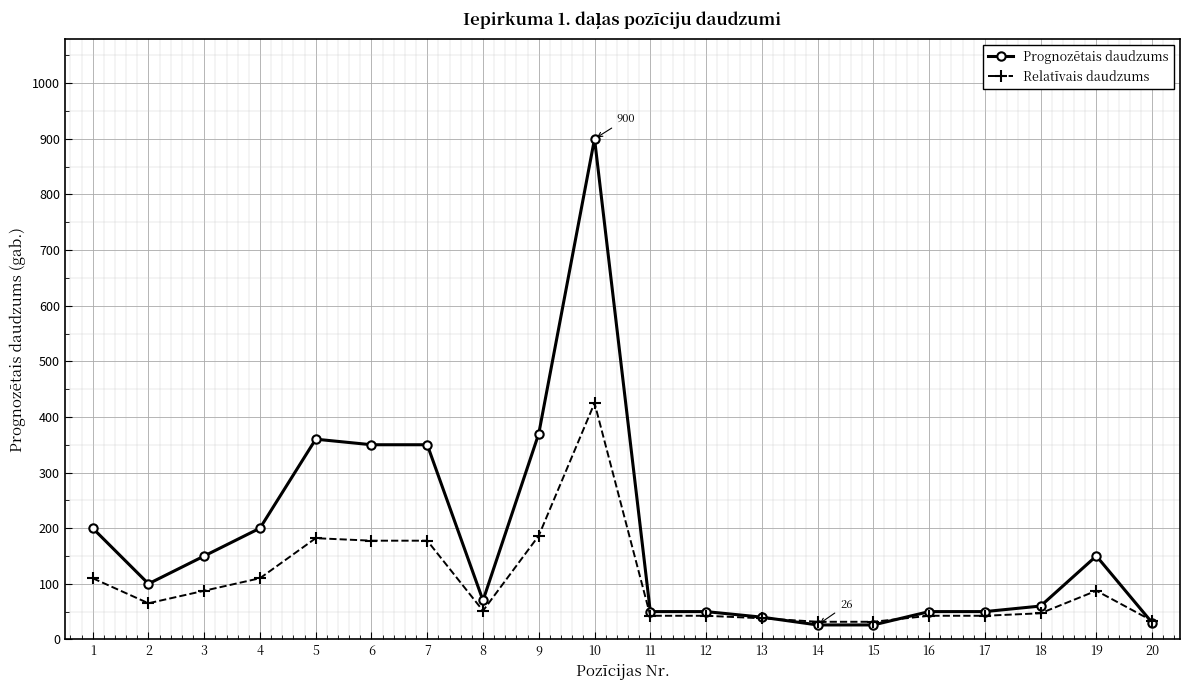

What is the difference between the second highest and minimum values in the Relatīvais daudzums series?

154.8